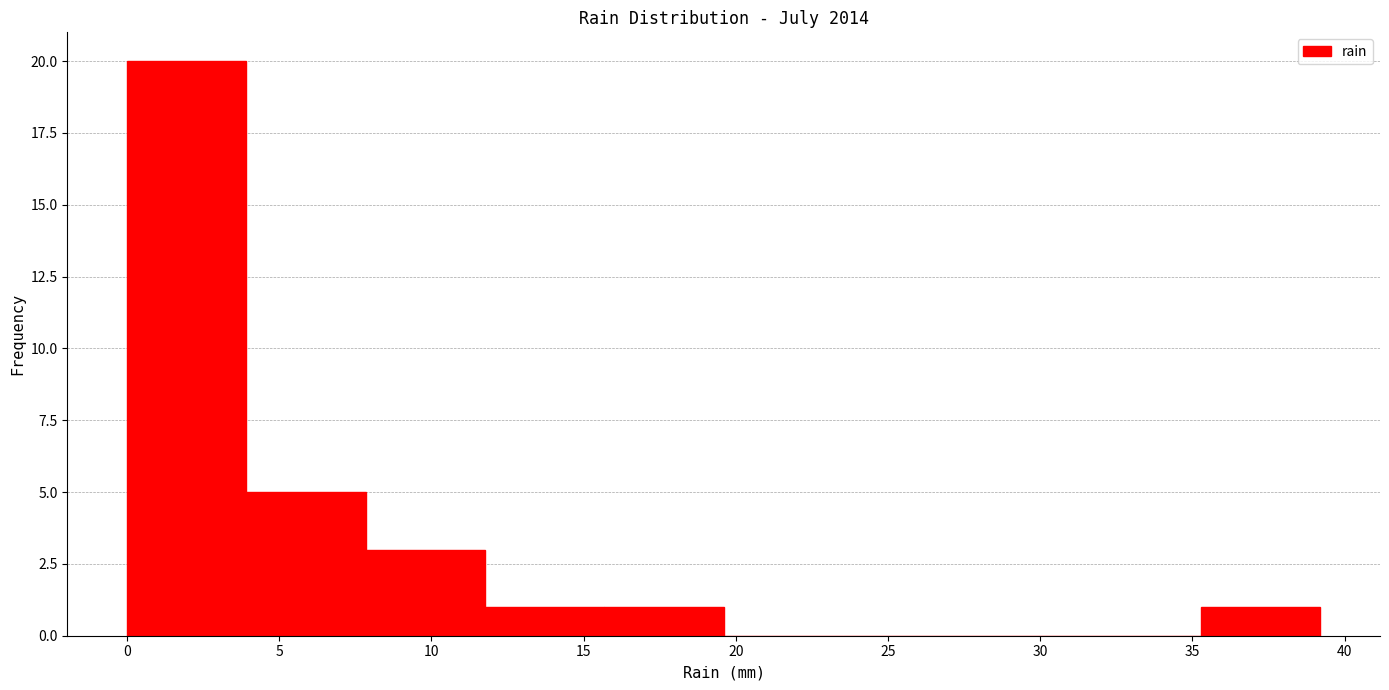

How tall is the bar that spans 15.5 to 19.5 on the x-axis? Neither the bar edges nor the heights are printed on the chart, so give them approximately, as read against the axes.

1